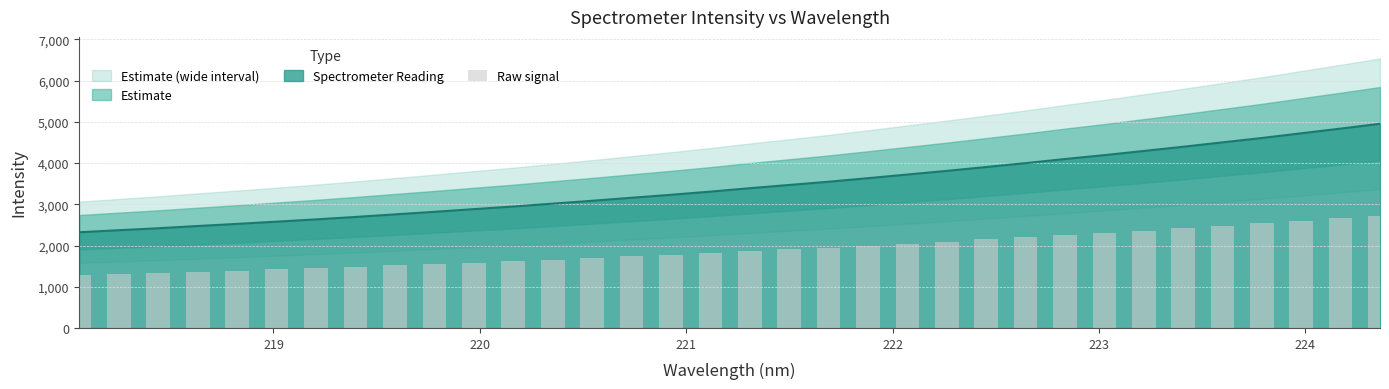

Reading left to right, list all the values displayed in this chart.

1276.9	1303.9	1330.2	1360.0	1388.4	1418.2	1448.5	1480.9	1515.2	1549.3	1585.1	1620.0	1658.6	1696.7	1736.9	1776.4	1818.9	1864.5	1907.7	1950.9	1998.3	2047.1	2095.6	2147.1	2199.0	2253.9	2305.7	2361.4	2417.3	2476.1	2534.3	2597.1	2659.8	2723.9